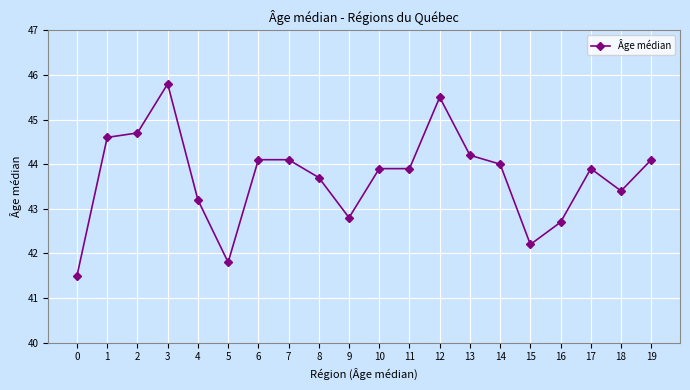

At which category does the data reach its first local valley?

5